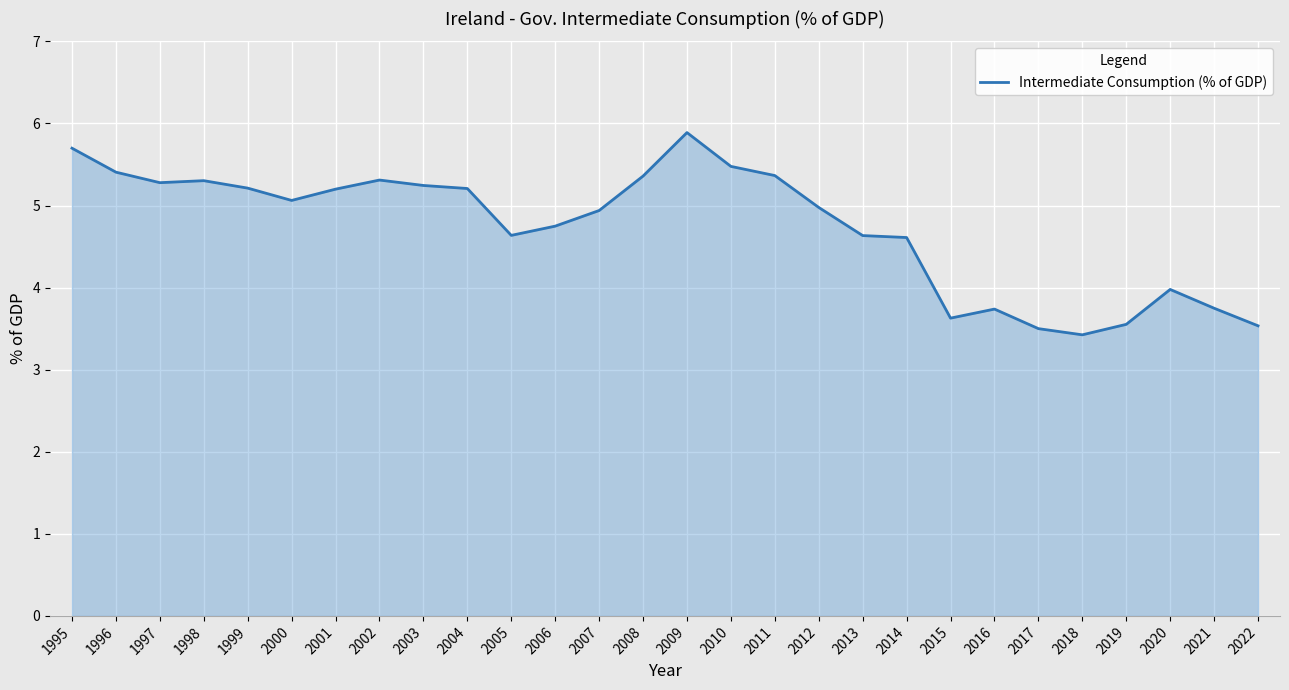

What is the average value?

4.7